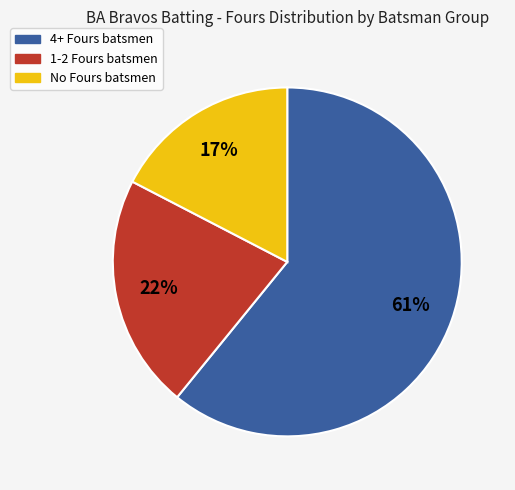

Is there any slice that represents more than half of the pie?

Yes